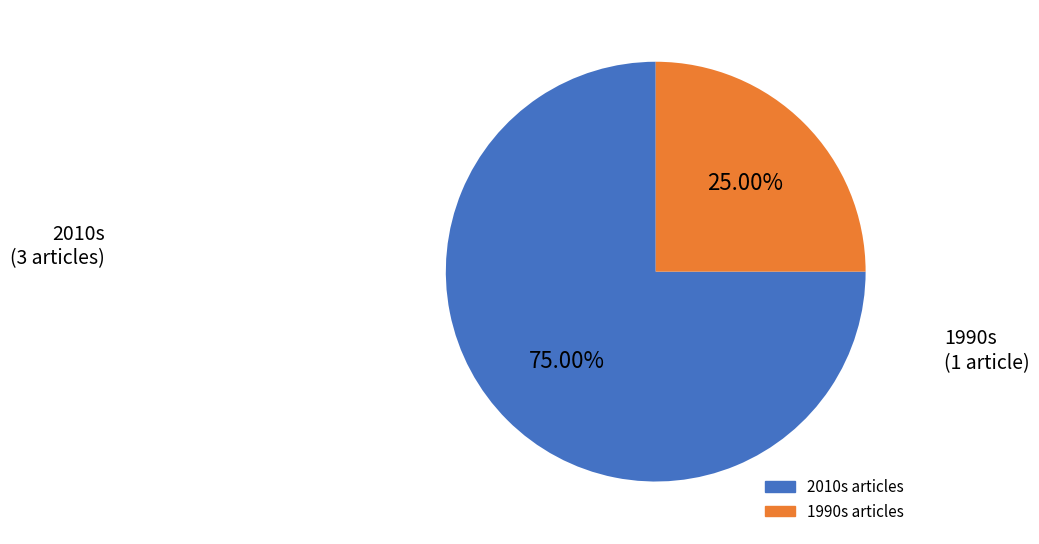

How many segments does this pie chart have?

2